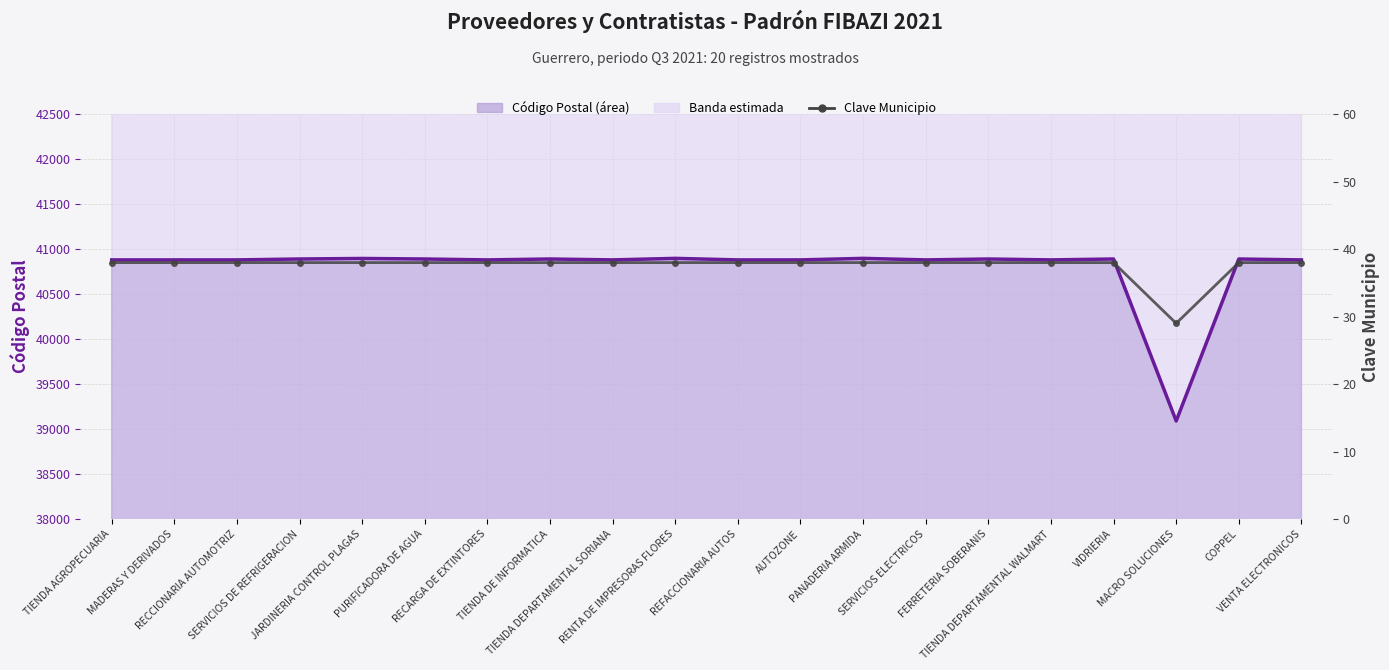

True or false: Código Postal (línea) and Clave Municipio cross at least once.

False